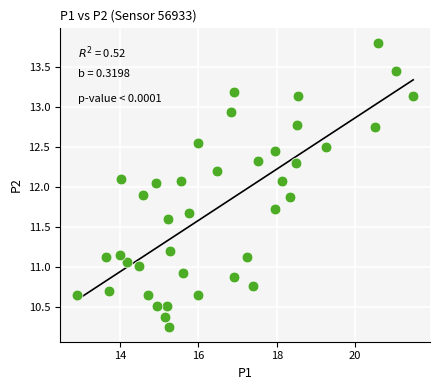

What is the range of X values (max minus min)?

8.6